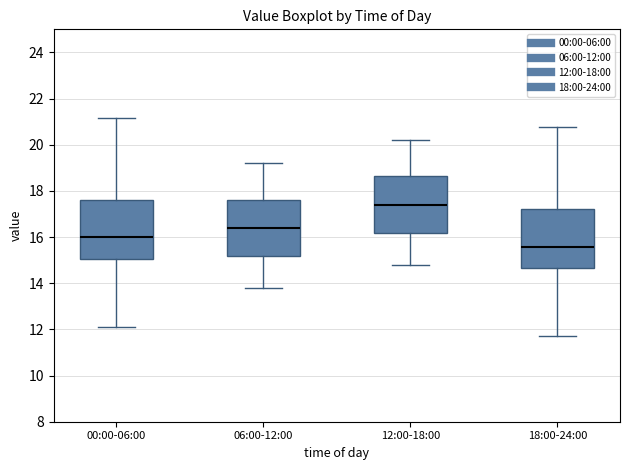

Where does the median line of the box for 12:00-18:00 sit on the y-axis? The values are not printed on the chart, so give them approximately, as read against the axis.

17.4